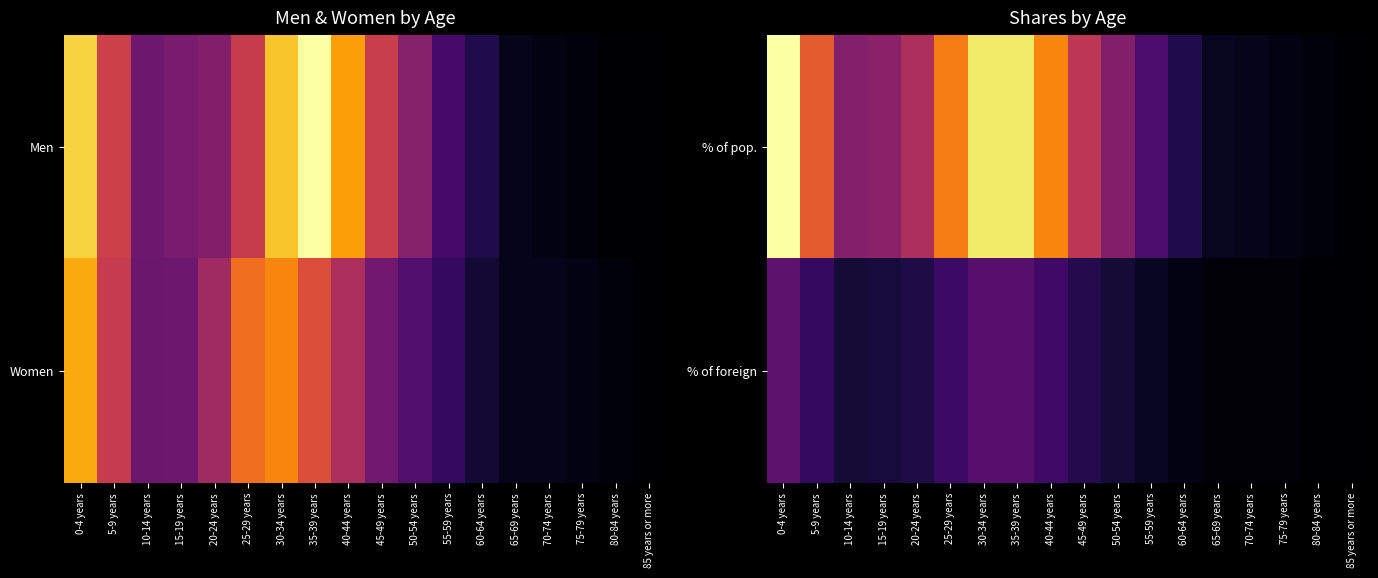

True or false: % of pop. has a value of 4 at 85 years or more.

False